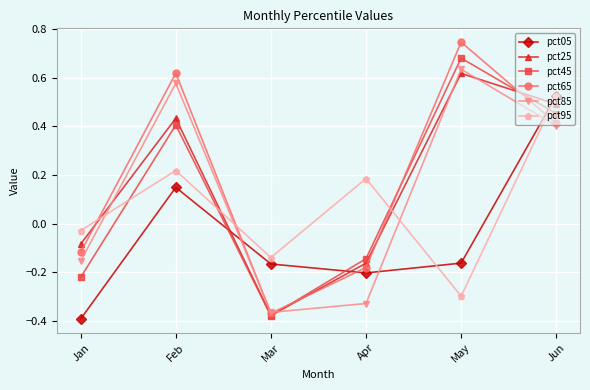

Which series has the widest spread of values?

pct65